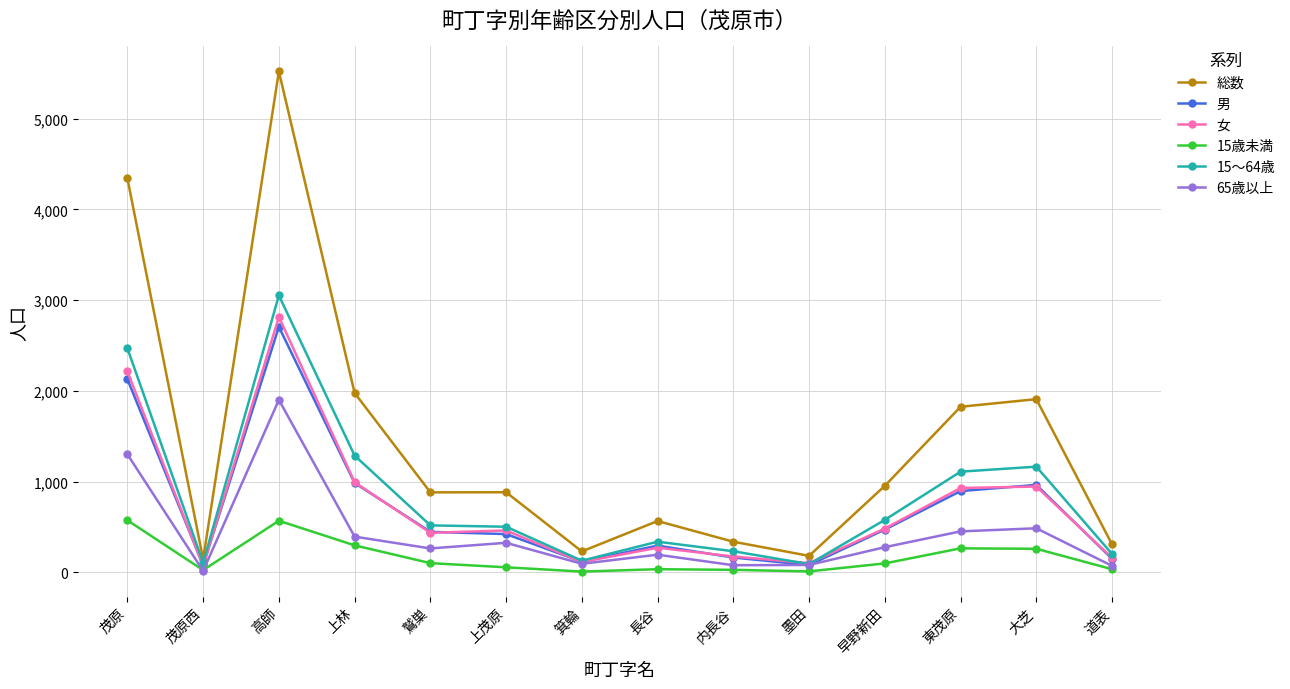

What is the difference between the second highest and minimum values in the 女 series?

2145